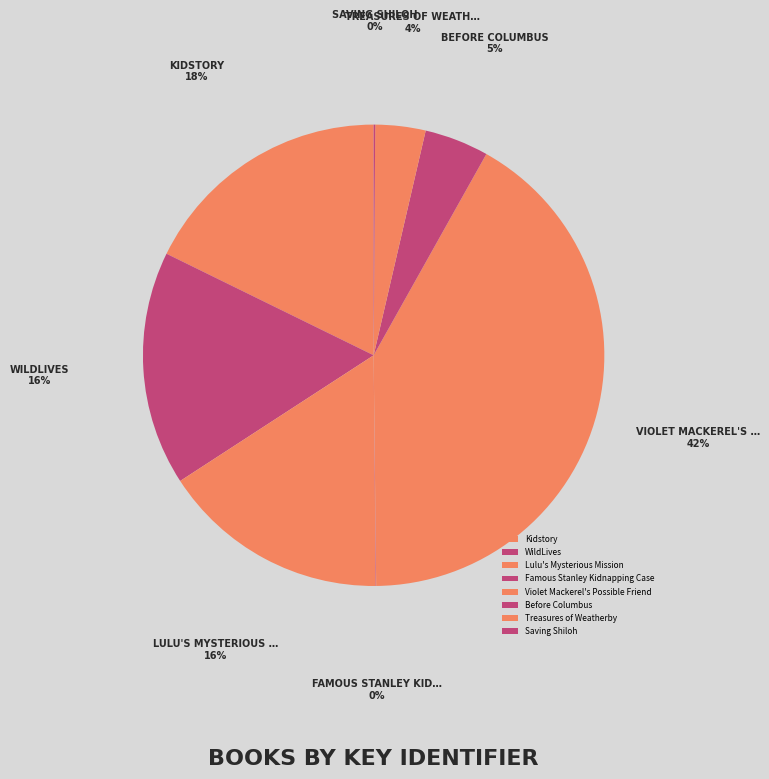

Which category has the smallest portion of the pie?

Famous Stanley Kidnapping Case